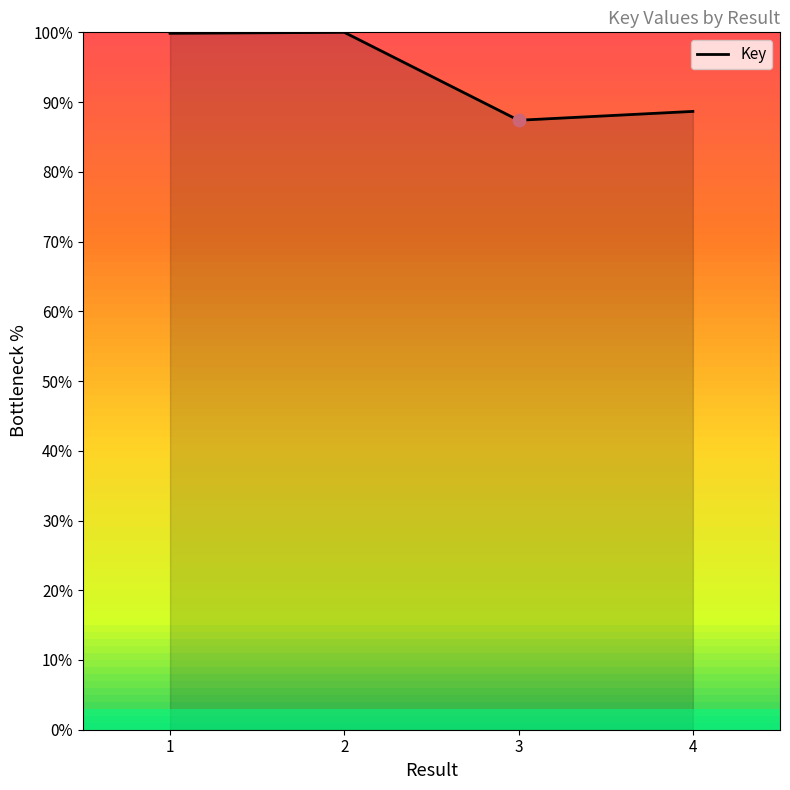

Approximately how many times larger is the value at 1 compared to 3?

1.1